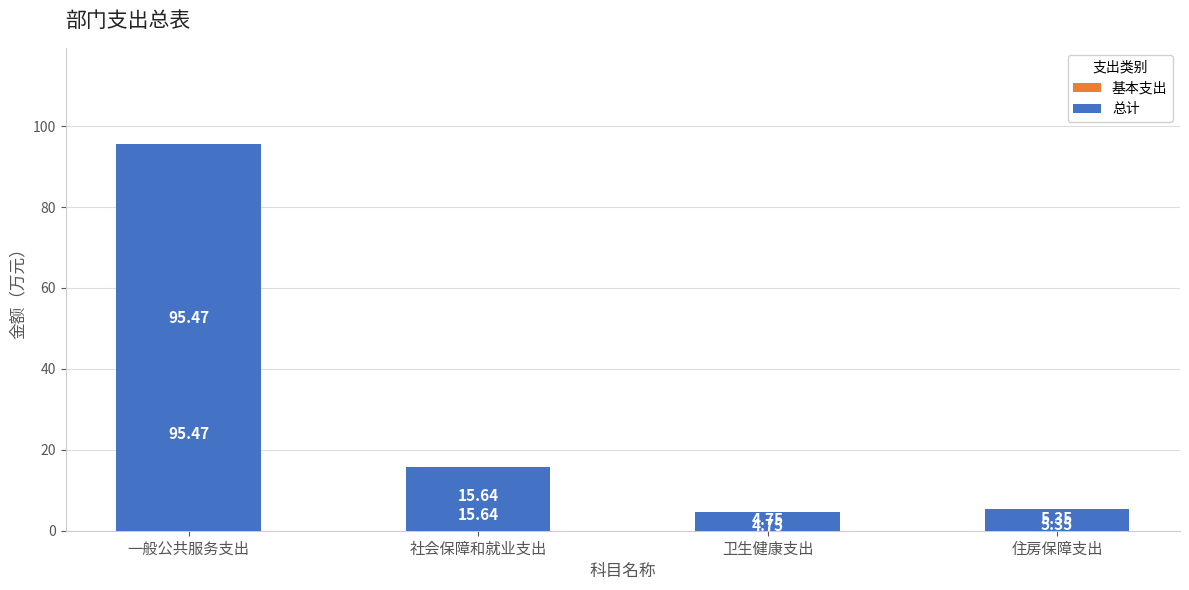

At which category does the chart reach its peak across all series?

一般公共服务支出